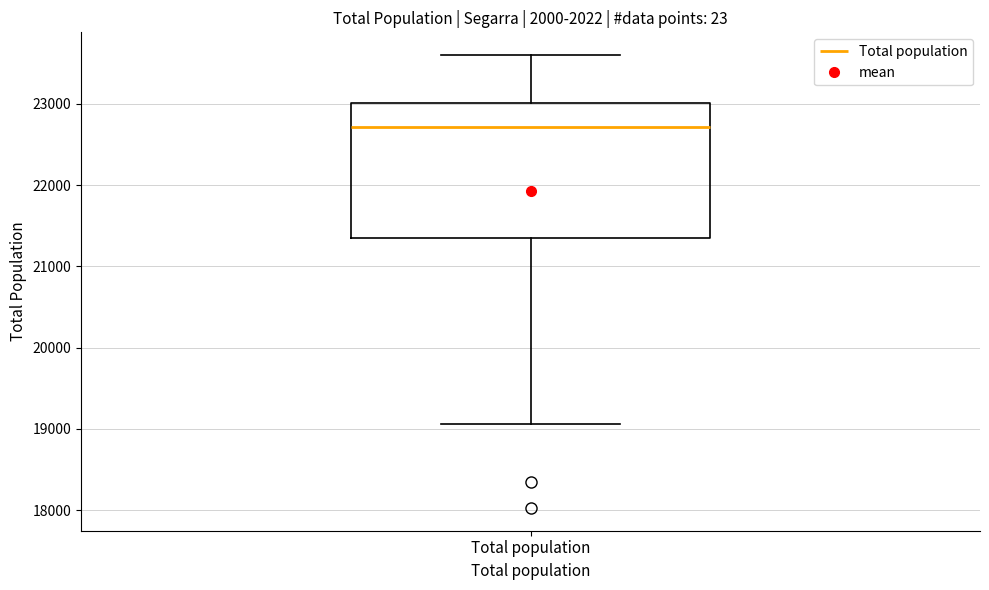

Where is the lower edge of the box for Total population on the y-axis? The values are not printed on the chart, so give them approximately, as read against the axis.

21300